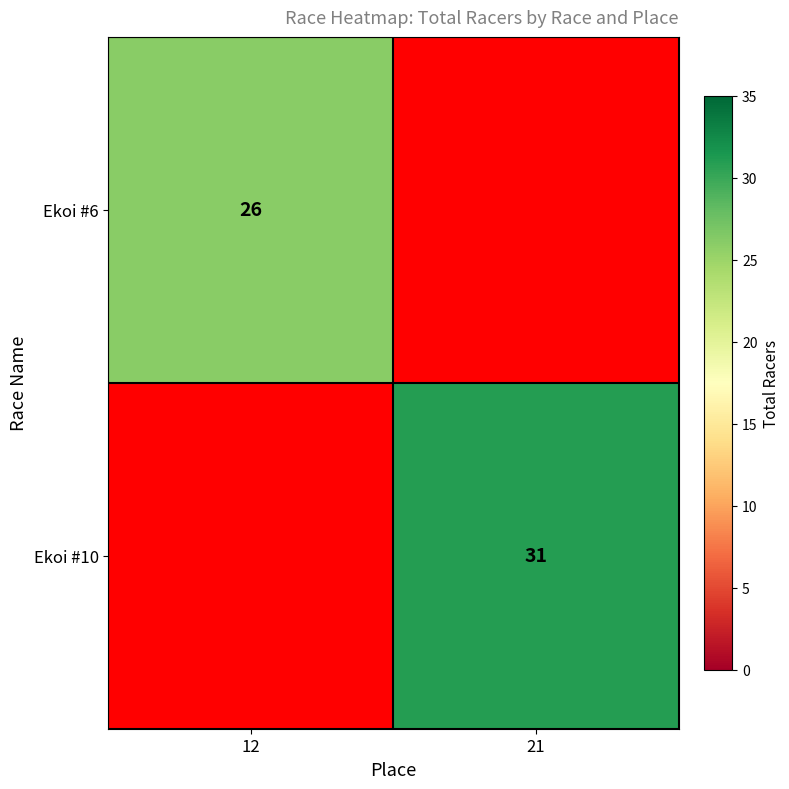

True or false: Ekoi #10 has a value of 31 at 21.

True